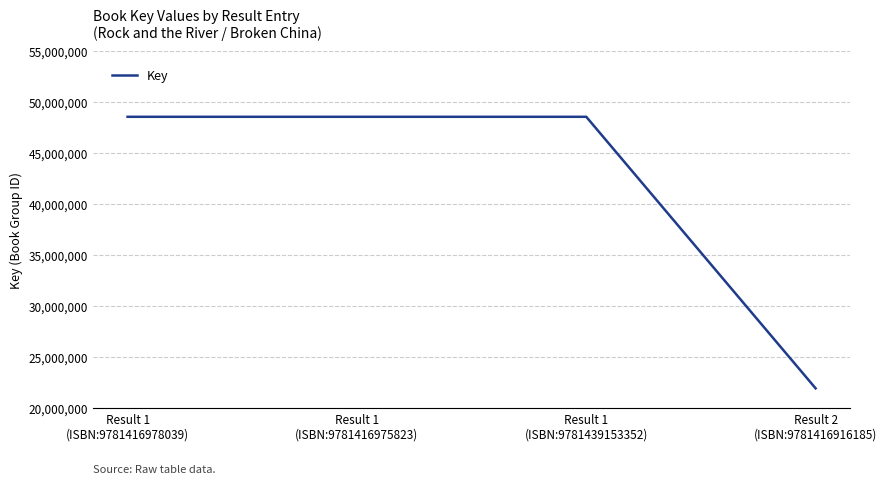

What is the minimum value shown in the chart?

21909079